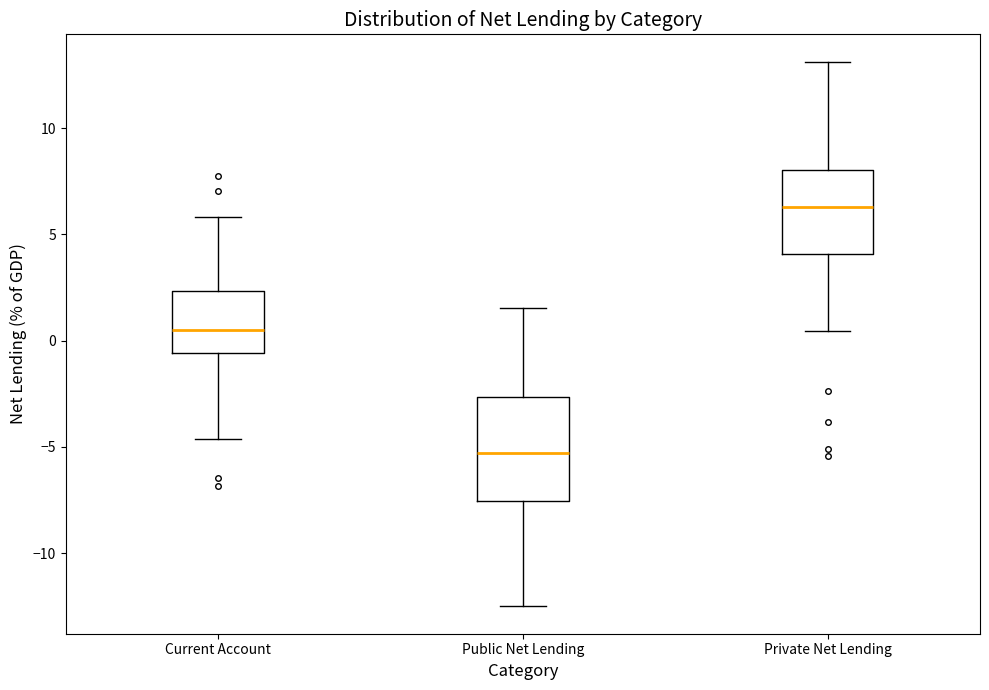

Reading left to right, transcribe this box plot: for each box, give where its median line is, the range the box spans, and where its two whiskers end, as read against the y-axis. The values are not printed on the chart, so give them approximately, as read against the axis.

Current Account: median 0.5, box -0.5 to 2.5, whiskers -4.5 to 6.0
Public Net Lending: median -5.5, box -7.5 to -2.5, whiskers -12.5 to 1.5
Private Net Lending: median 6.5, box 4.0 to 8.0, whiskers 0.5 to 13.0